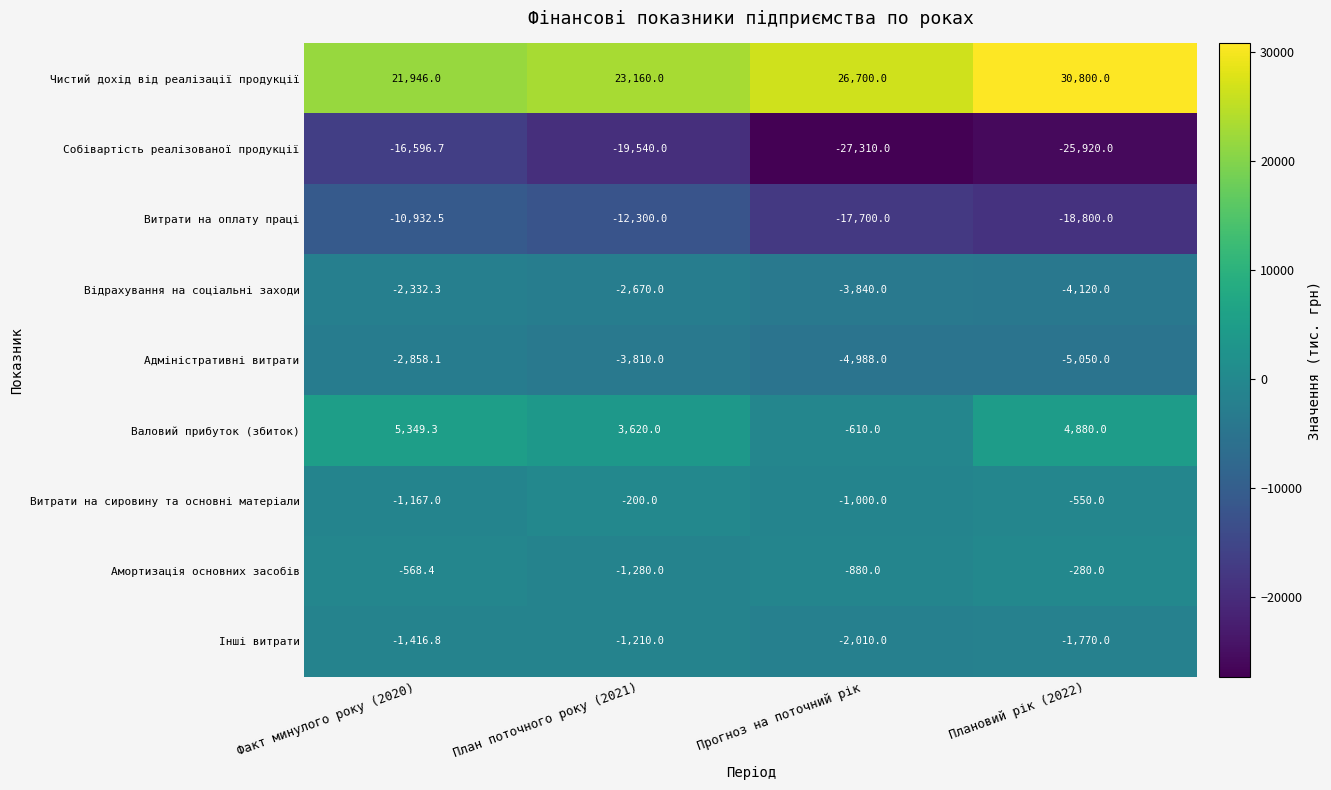

Rank the series by their maximum value, from highest to lowest.

Чистий дохід від реалізації продукції, Валовий прибуток (збиток), Витрати на сировину та основні матеріали, Амортизація основних засобів, Інші витрати, Відрахування на соціальні заходи, Адміністративні витрати, Витрати на оплату праці, Собівартість реалізованої продукції